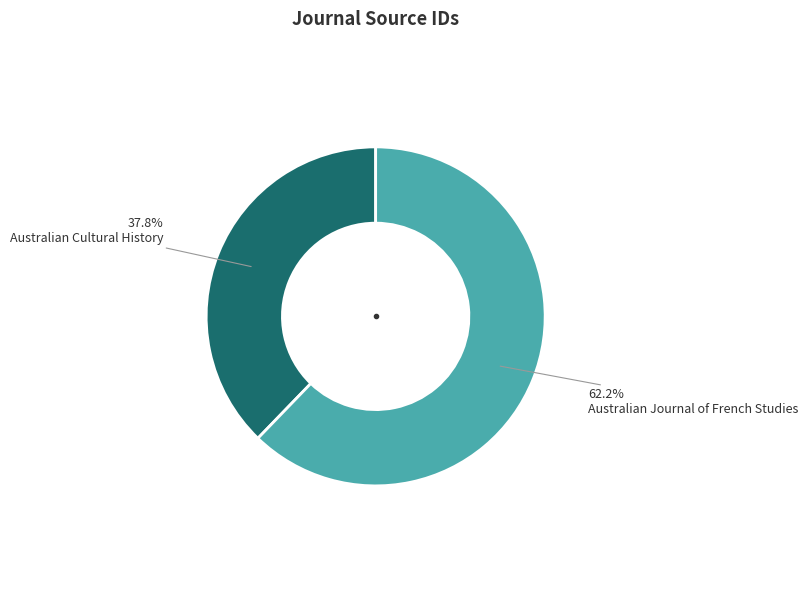

Does any single category account for the majority?

Yes